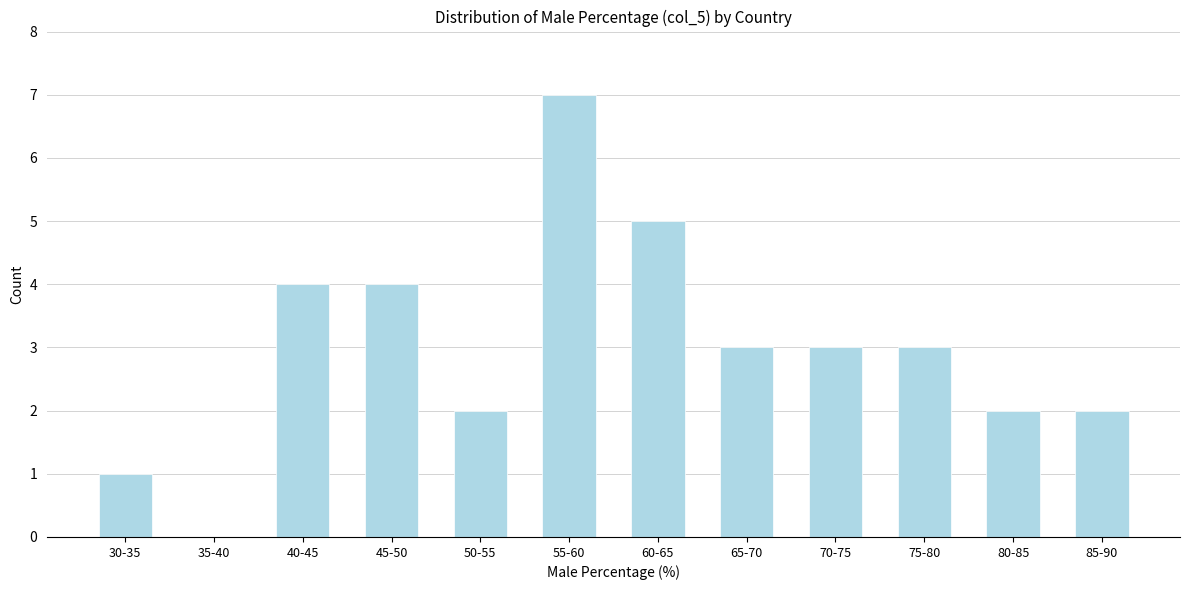

Reading left to right, what are all the values shown in this chart?

30-35=1	35-40=0	40-45=4	45-50=4	50-55=2	55-60=7	60-65=5	65-70=3	70-75=3	75-80=3	80-85=2	85-90=2